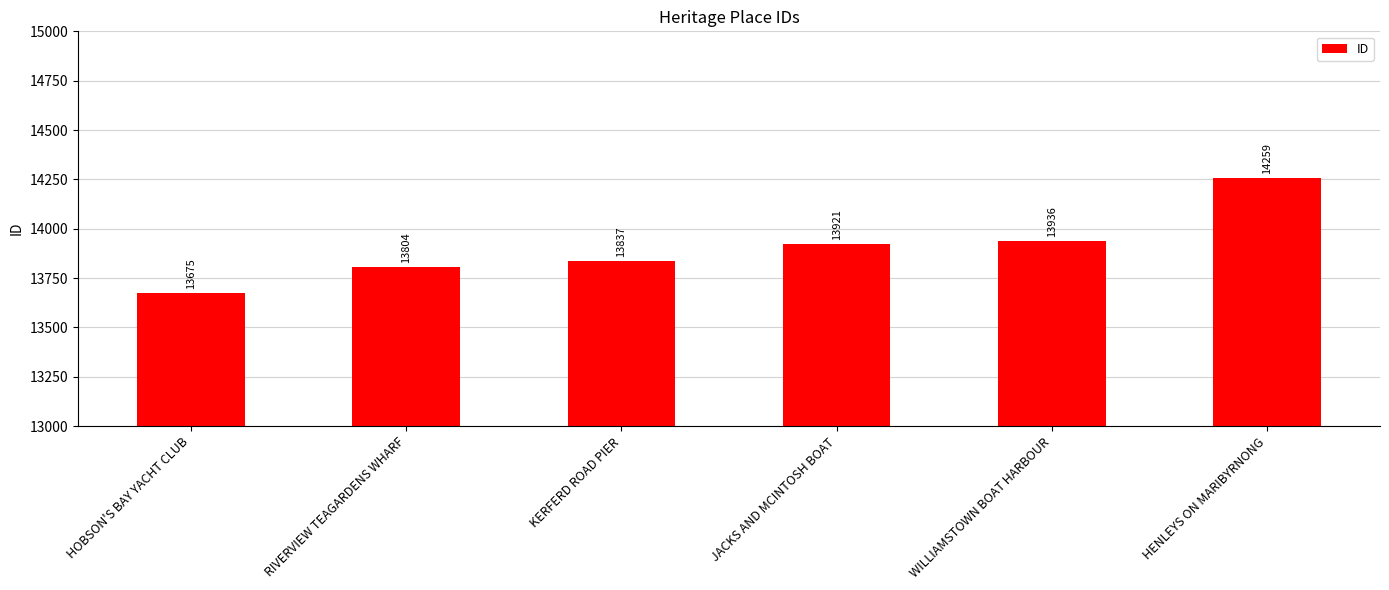

How many categories are shown in the chart?

6